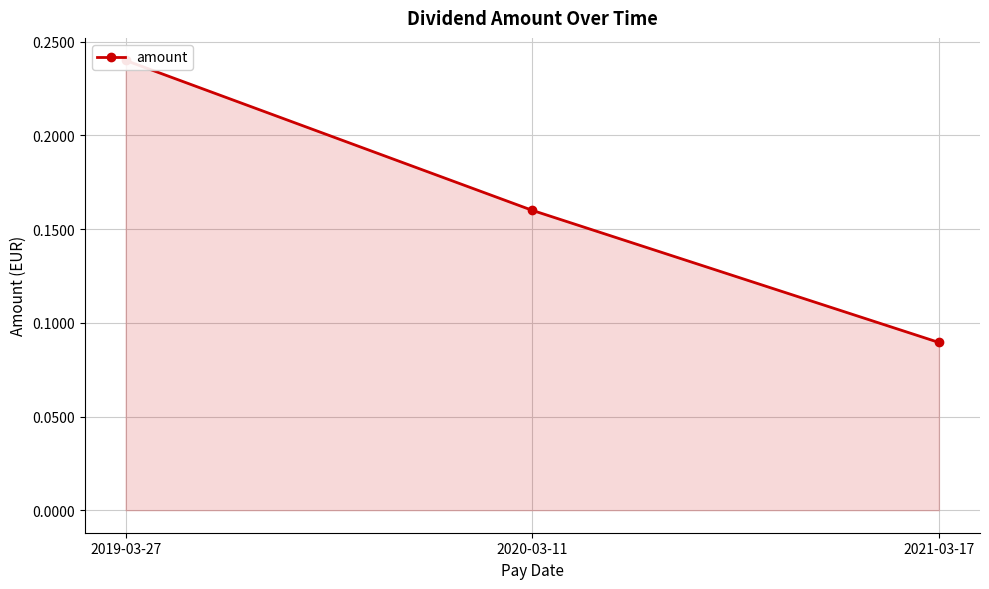

Reading left to right, list all the values displayed in this chart.

2019-03-27=0.2	2020-03-11=0.2	2021-03-17=0.1